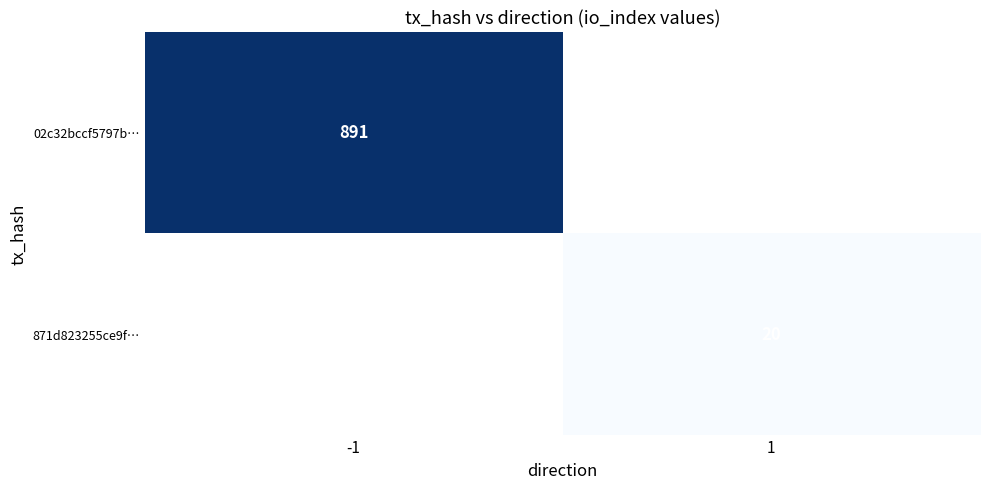

Is it true that 871d823255ce9f… equals 29 at 1?

False